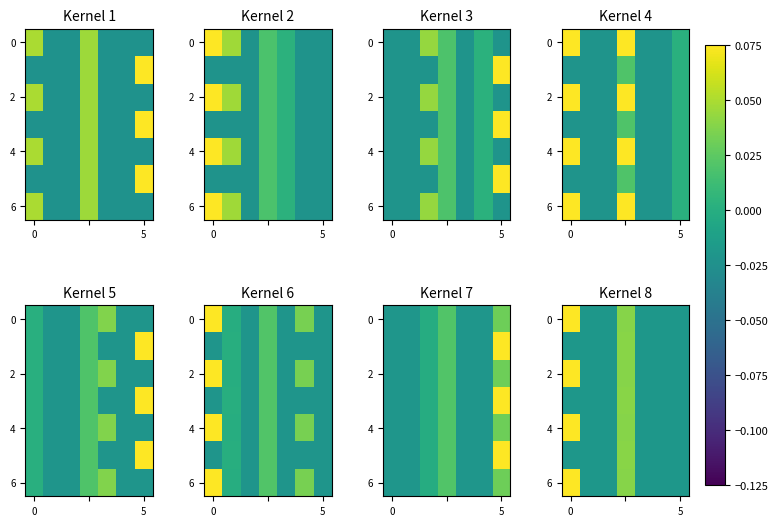

The value of 0 at 0 is 0.2. True or false?

False